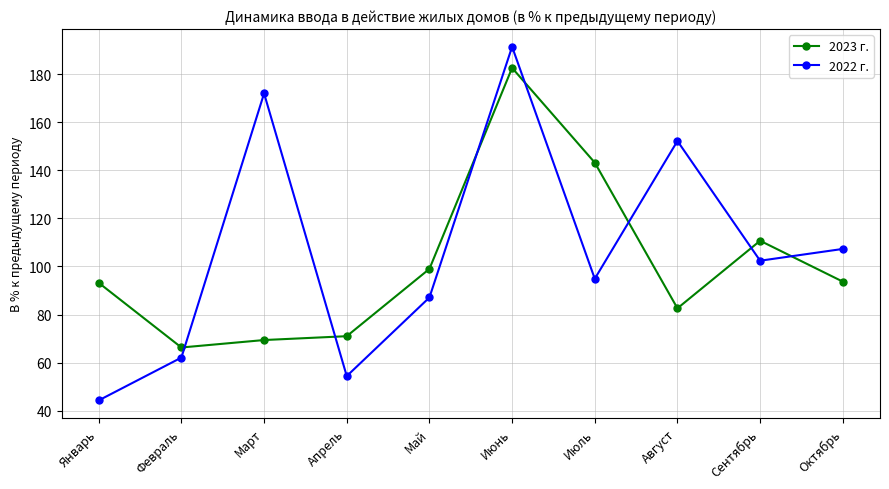

What are all the series names shown in the legend?

2023 г., 2022 г.